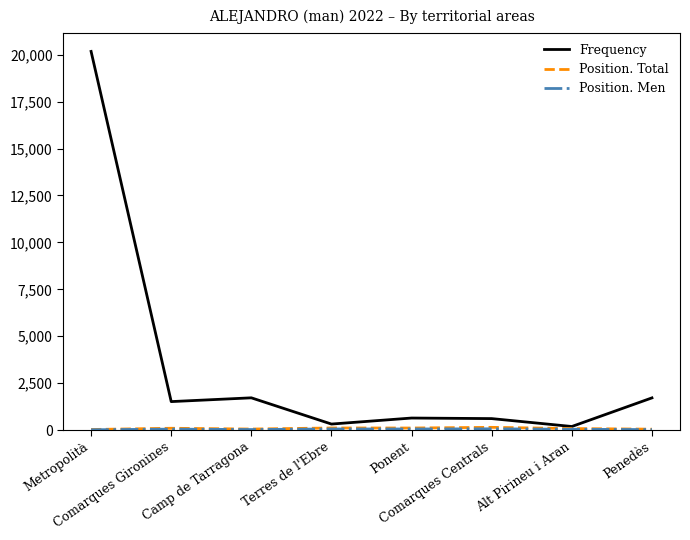

What is the highest value of the Frequency series?

20175